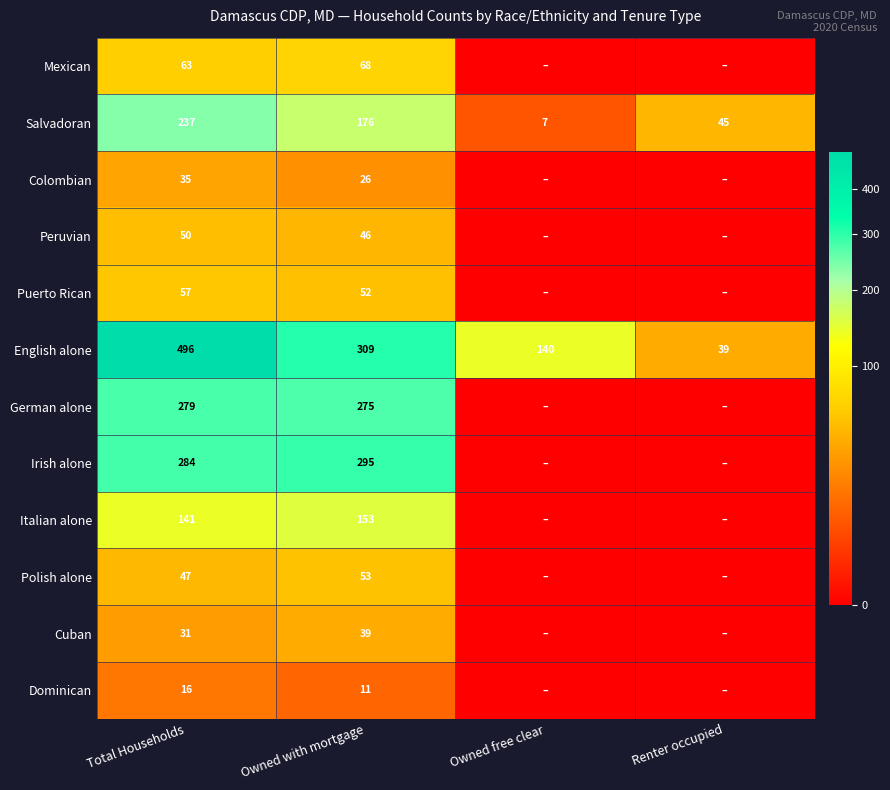

The value of German alone at Owned with mortgage is 487. True or false?

False